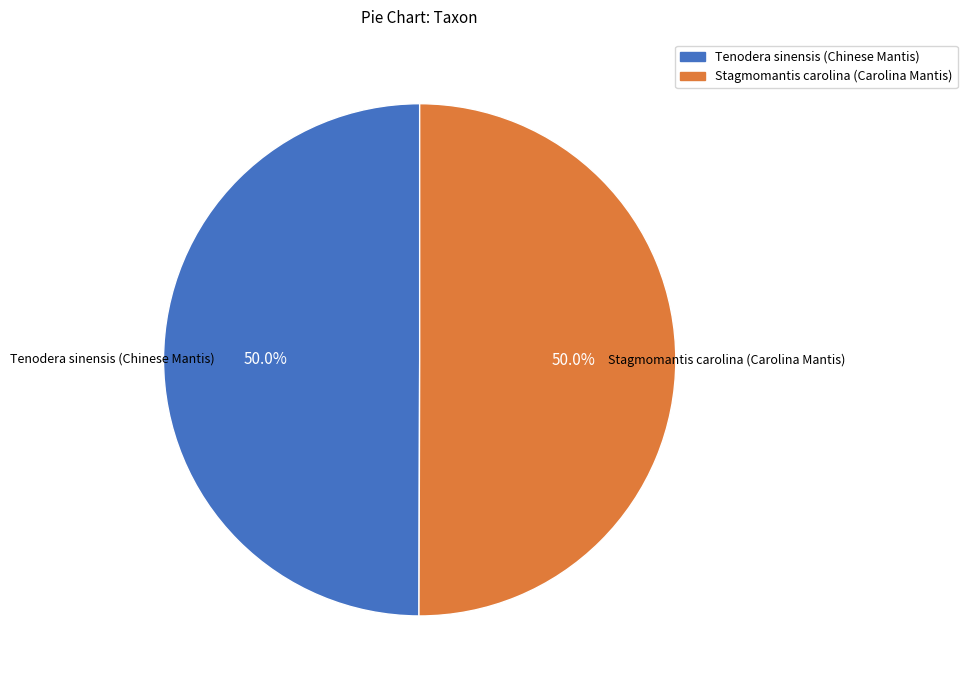

How many slices are in this pie chart?

2